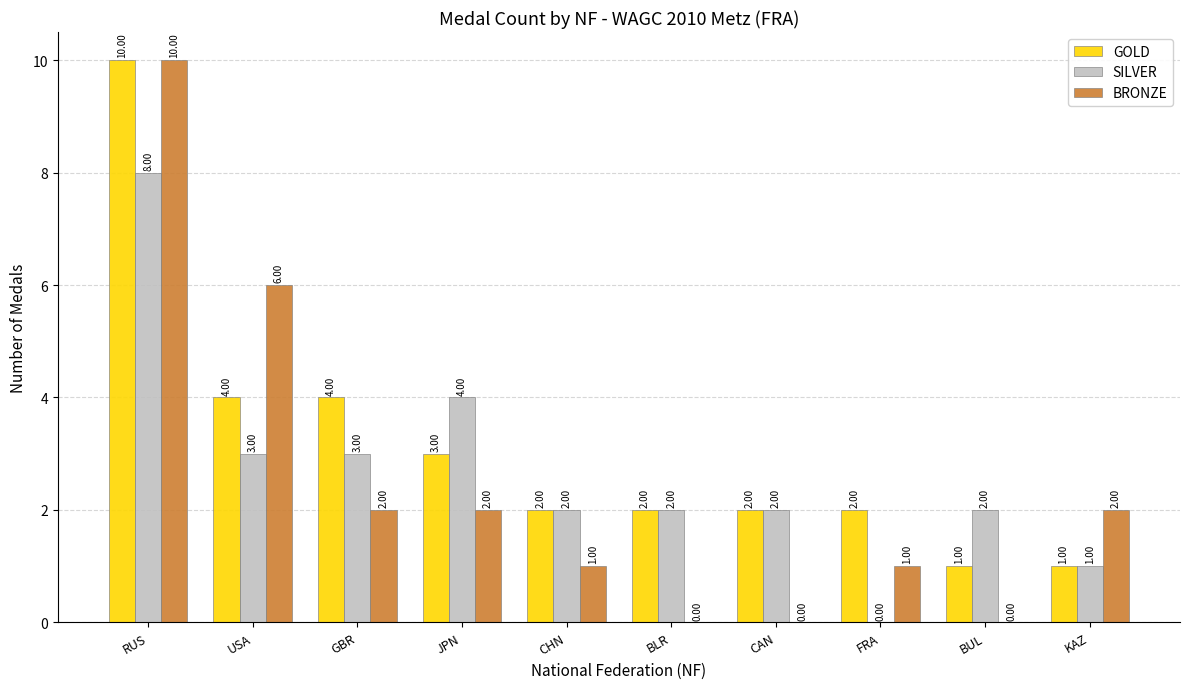

What is the greatest value displayed?

10